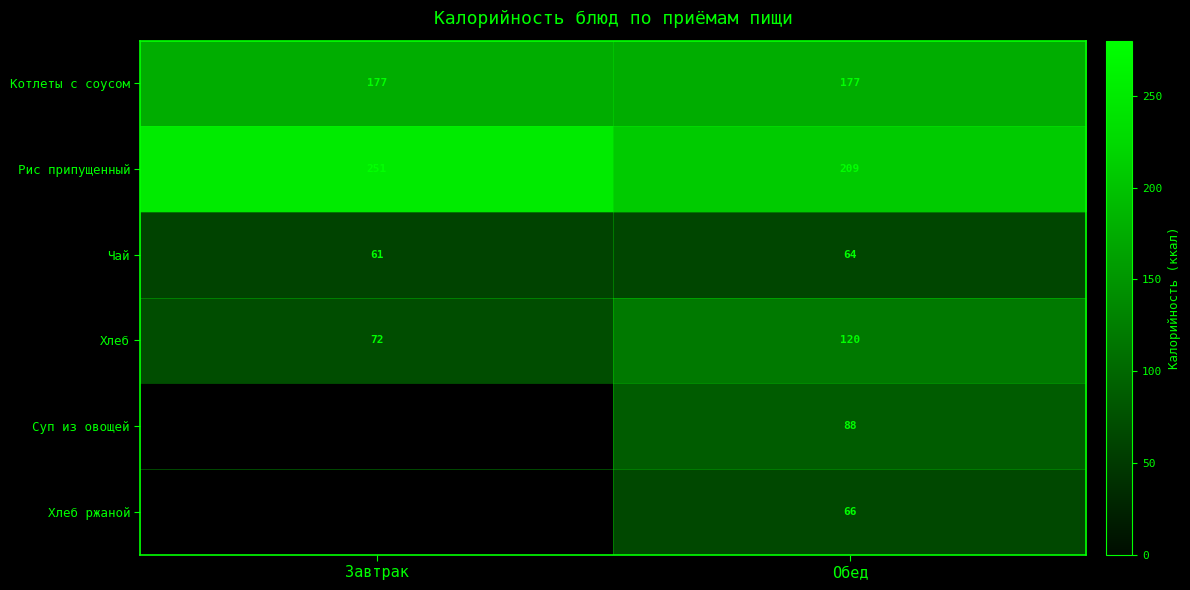

What is the spread (max minus min) of values at Обед?

145